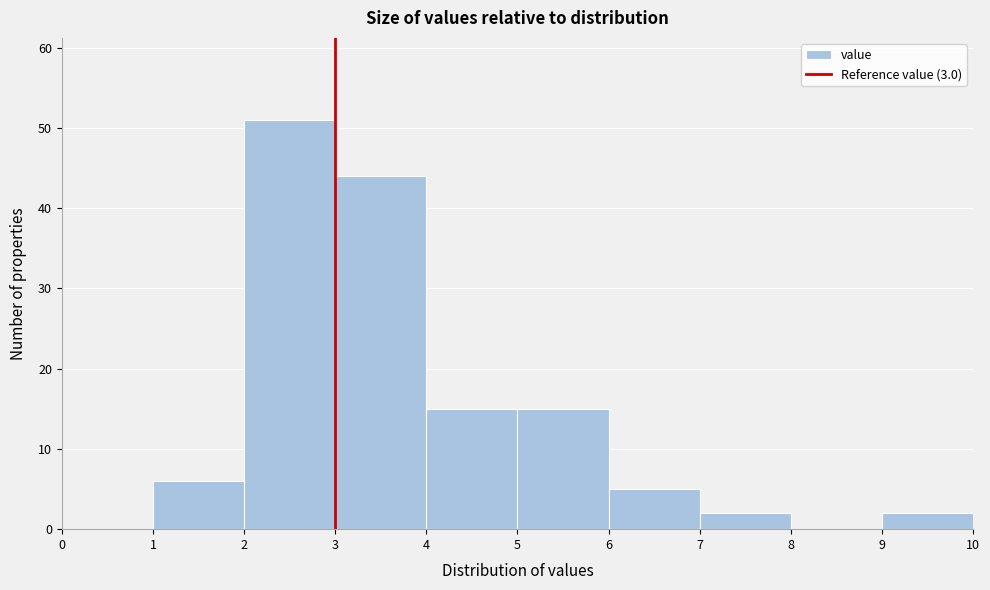

Reading left to right, transcribe this chart: for each bar, give the range it covers on the x-axis and its height. The values are not printed on the chart, so give them approximately, as read against the axis.

0 to 1: 0
1 to 2: 6
2 to 3: 51
3 to 4: 44
4 to 5: 15
5 to 6: 15
6 to 7: 5
7 to 8: 2
8 to 9: 0
9 to 10: 2